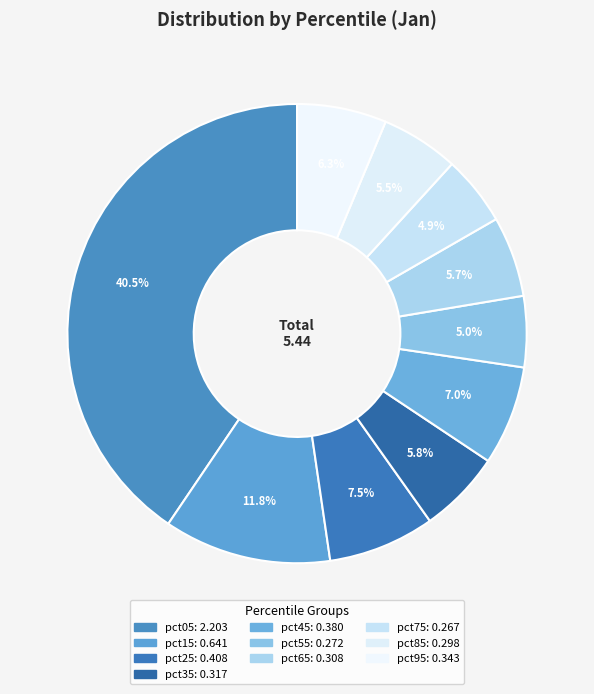

How many segments does this pie chart have?

10